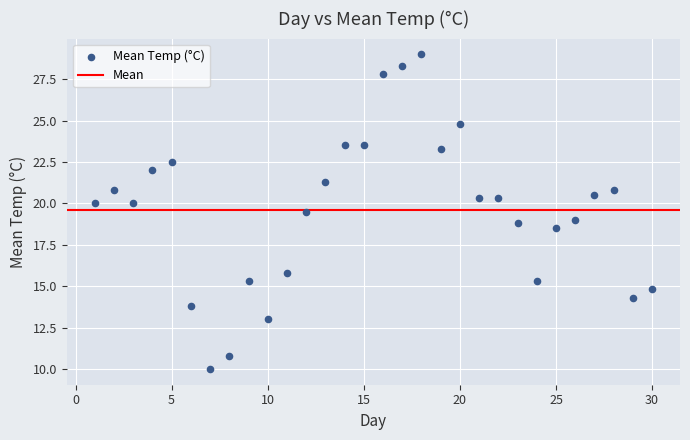

What is the range of X values (max minus min)?

29.0